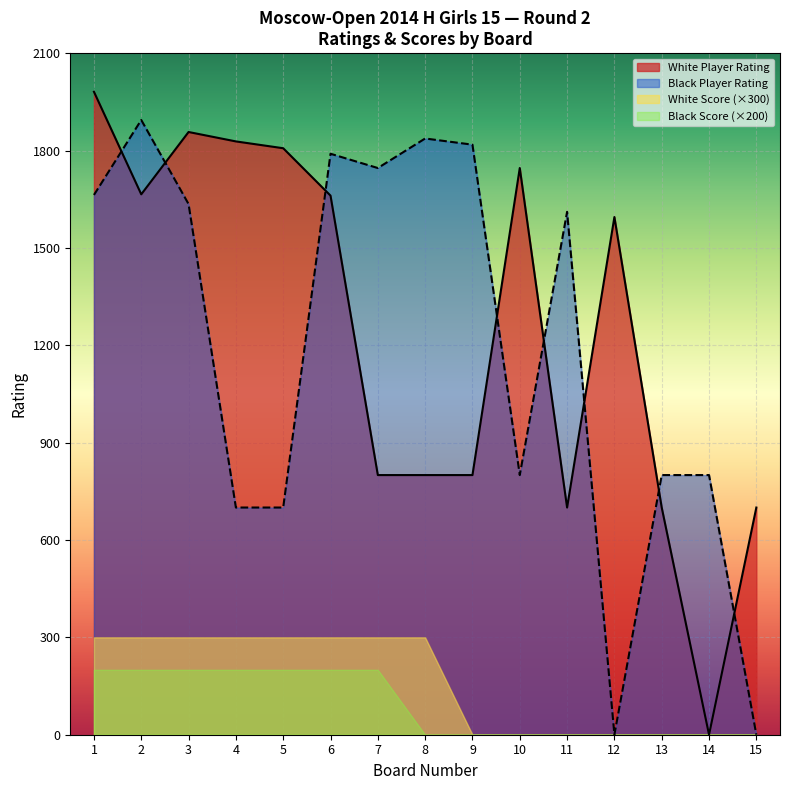

Which series has the largest total across all categories?

White Player Rating